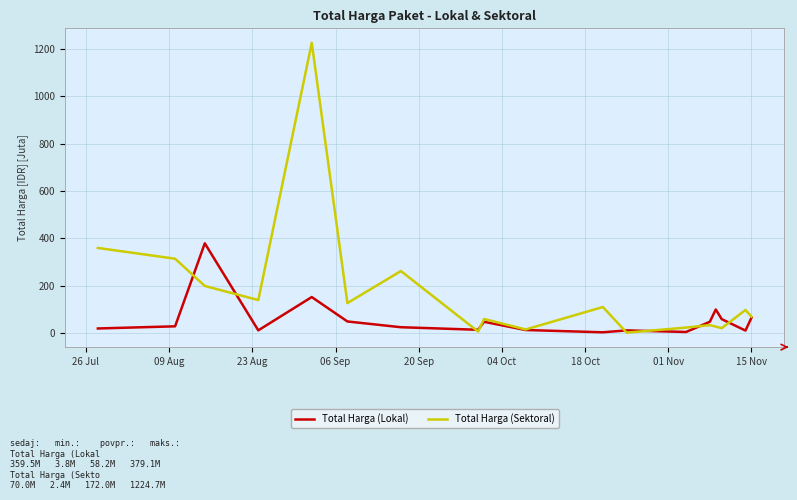

List the series in order of their peak value, lowest first.

Total Harga (Lokal), Total Harga (Sektoral)